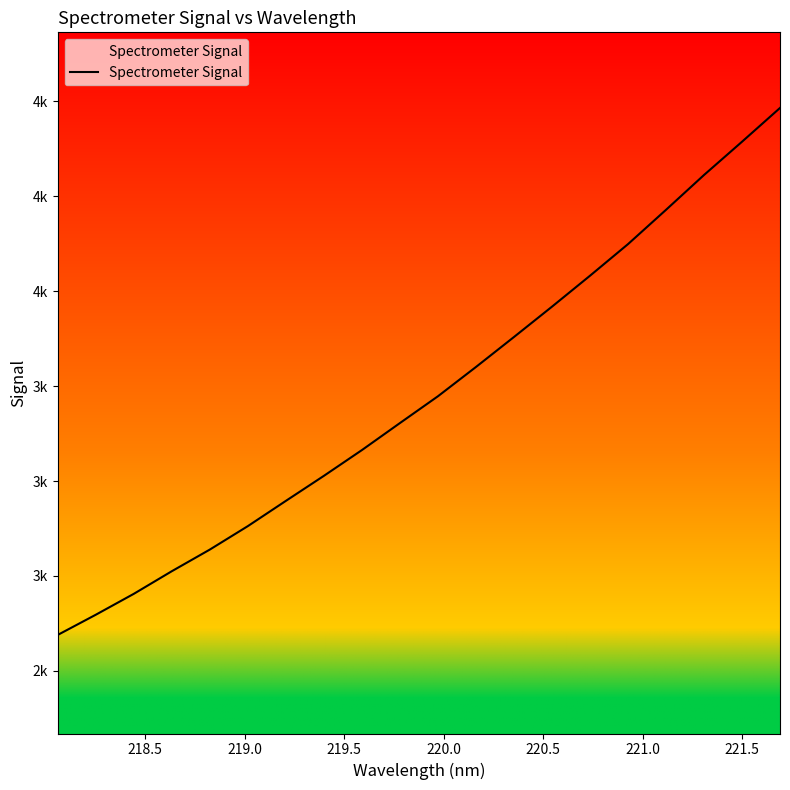

Is this an area chart (filled region under the line)?

Yes